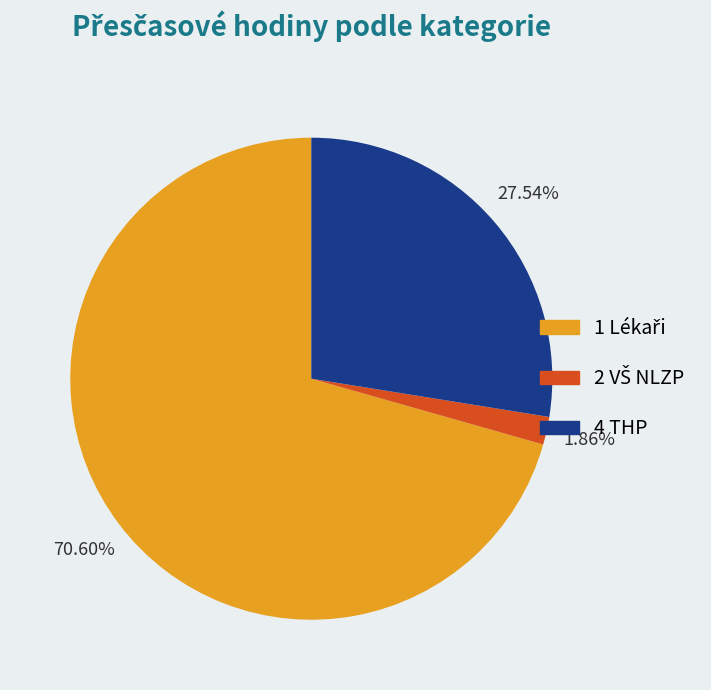

Does any single category account for the majority?

Yes